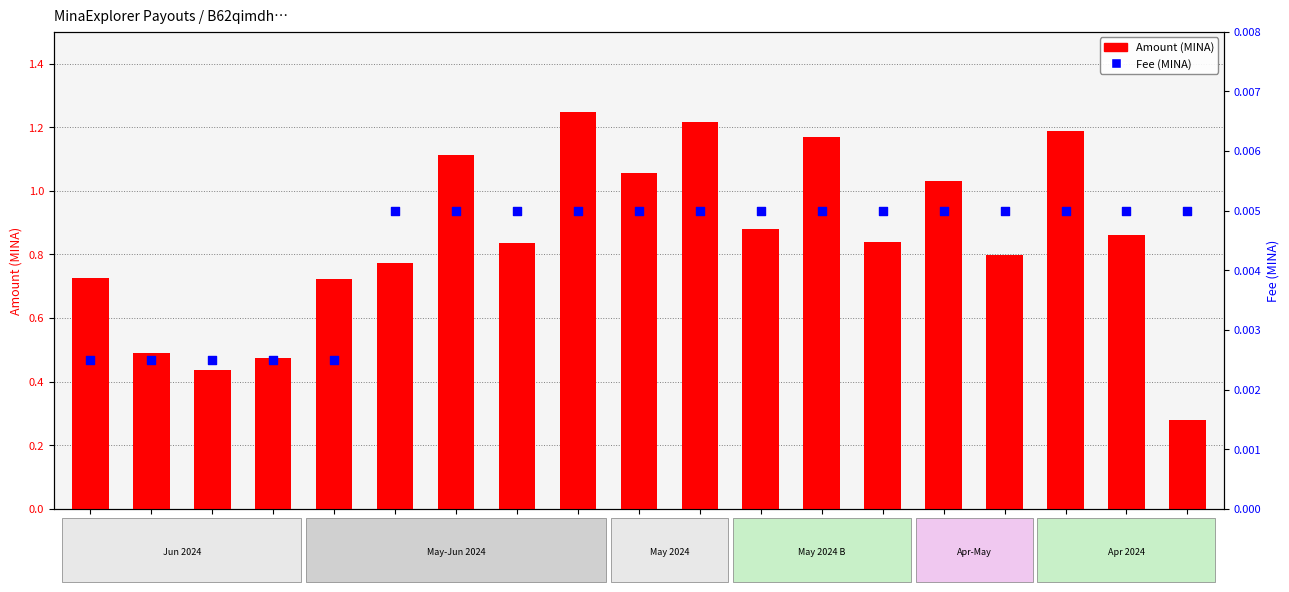

What is the total value across all series at 2024-05-15?

0.9